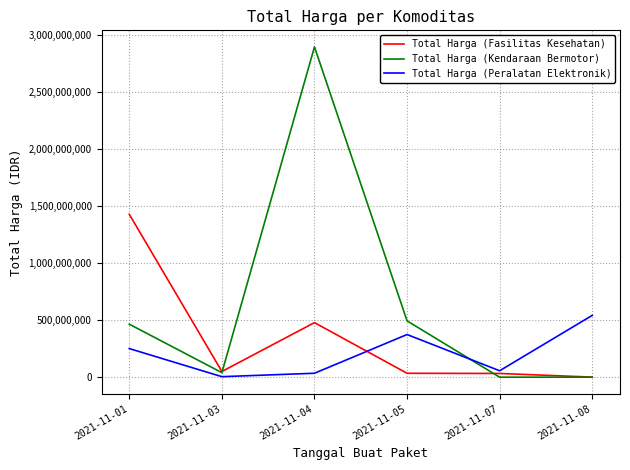

Which series ends up on top after the final intersection of Total Harga (Kendaraan Bermotor) and Total Harga (Peralatan Elektronik)?

Total Harga (Peralatan Elektronik)